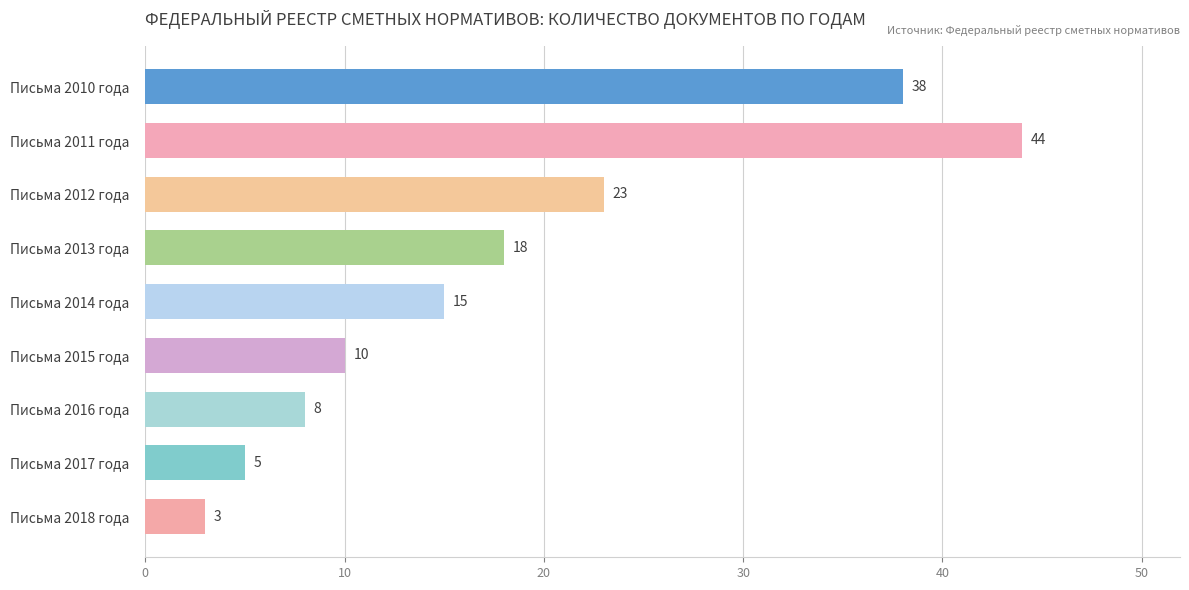

Does the chart contain stacked bars?

No